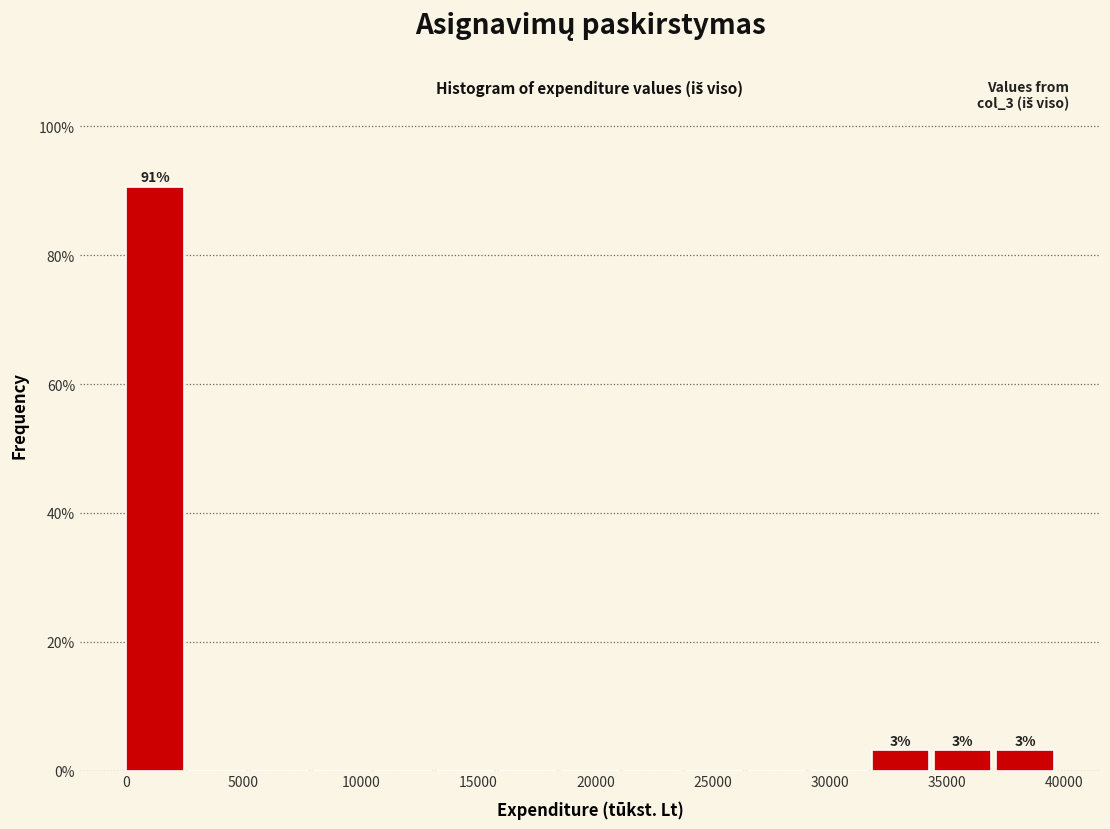

Which range on the x-axis has the tallest bar?

0 to 2500